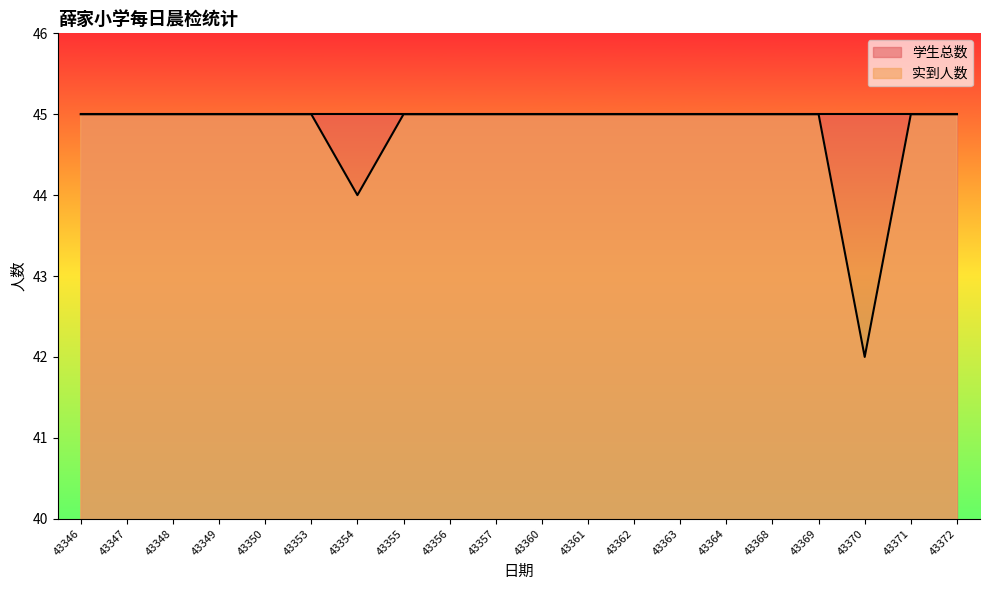

What is the minimum value shown in the chart?

42